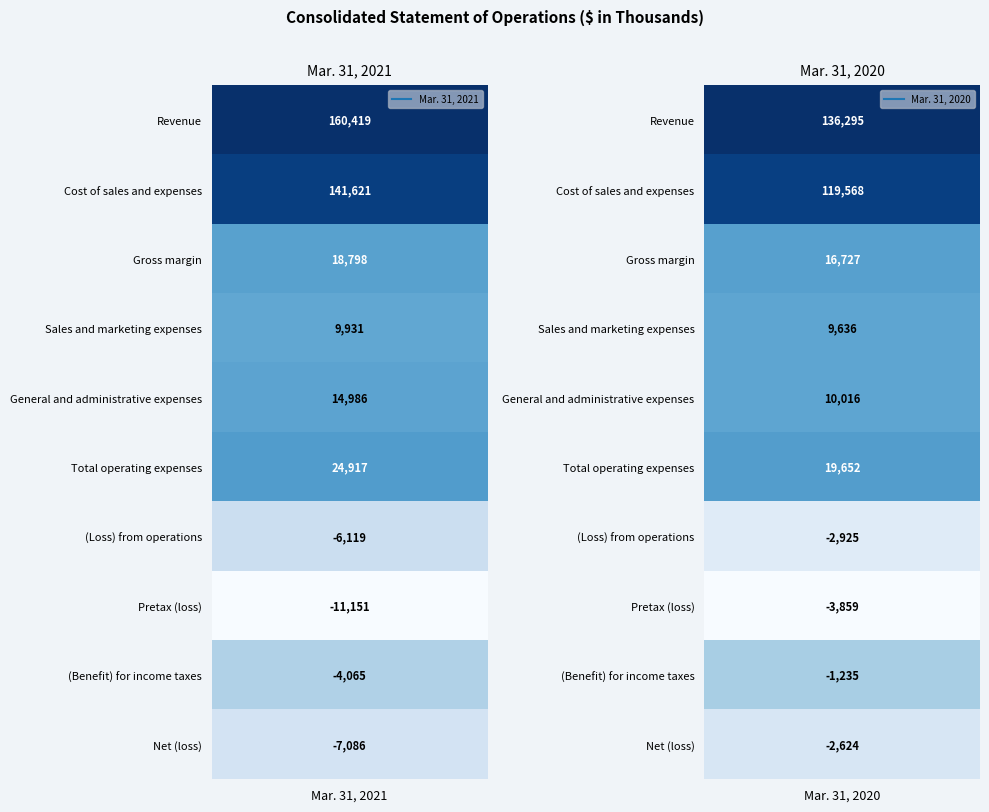

True or false: Sales and marketing expenses has a value of 15030 at Cost of sales and expenses.

False